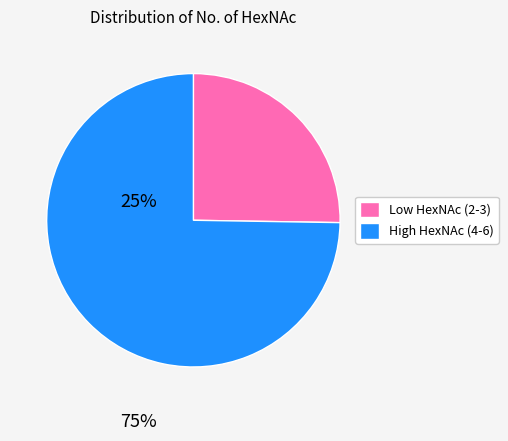

Is there a majority slice in this chart?

Yes